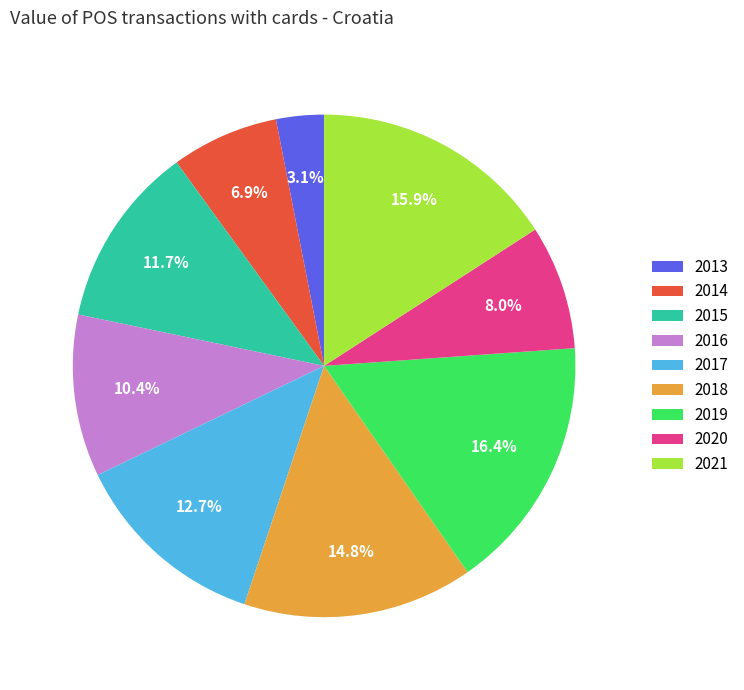

What portion of the pie excludes 2014?

93.1%